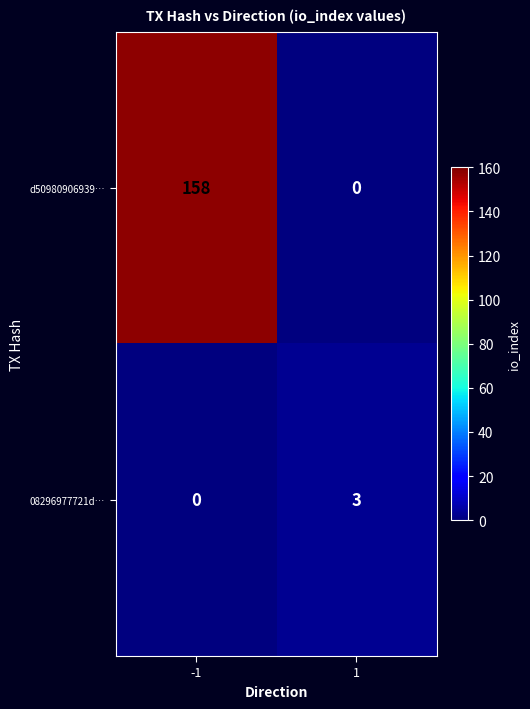

Reading right to left, transcribe all the data shown in this chart.

d50980906939…: 0	158
08296977721d…: 3	0